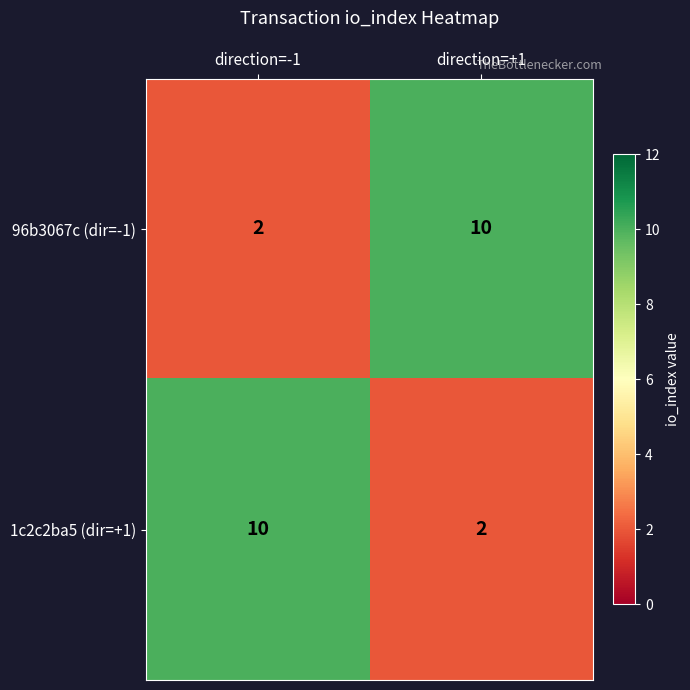

True or false: 96b3067c (dir=-1) has a value of 15 at direction=+1.

False